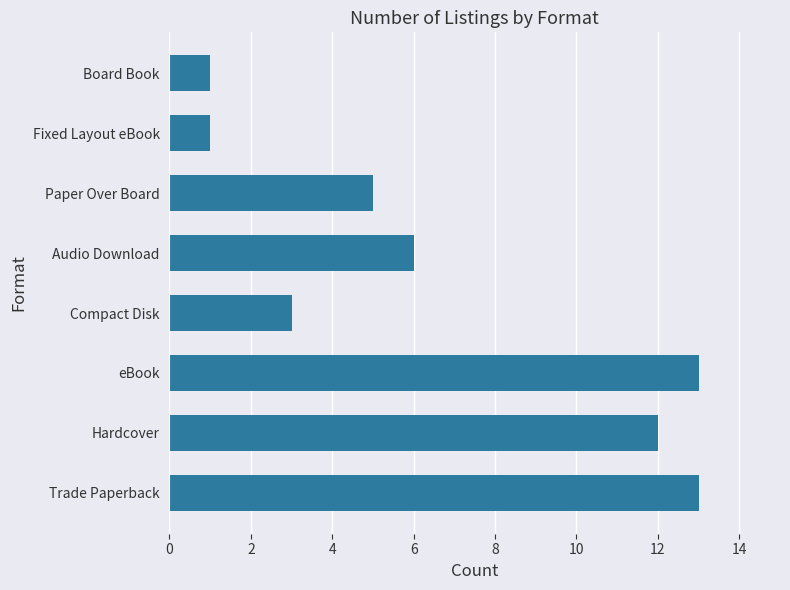

Are the bars grouped side by side (vs. stacked)?

No